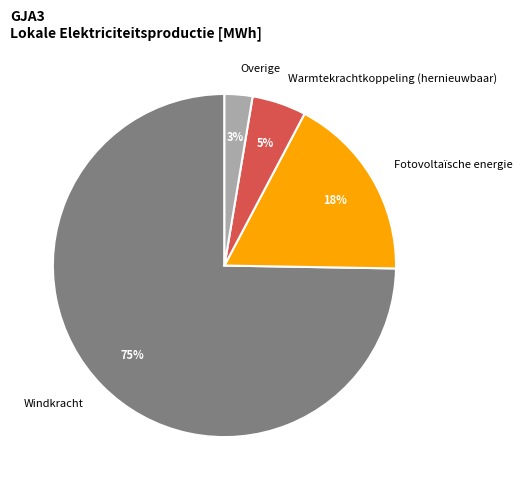

Between Overige and Fotovoltaïsche energie, which is larger?

Fotovoltaïsche energie